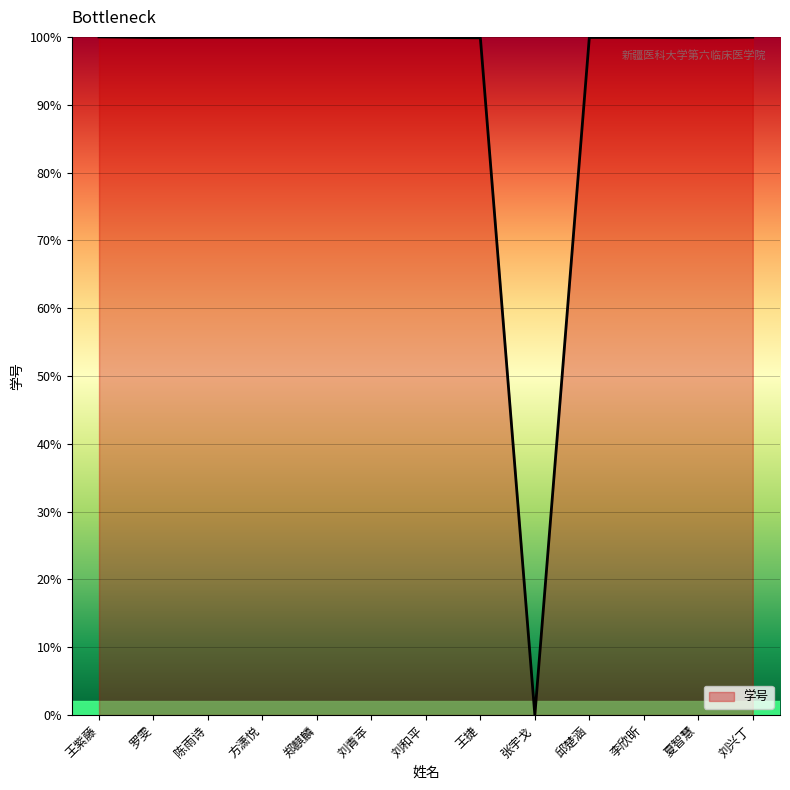

How many positive values are there?

12